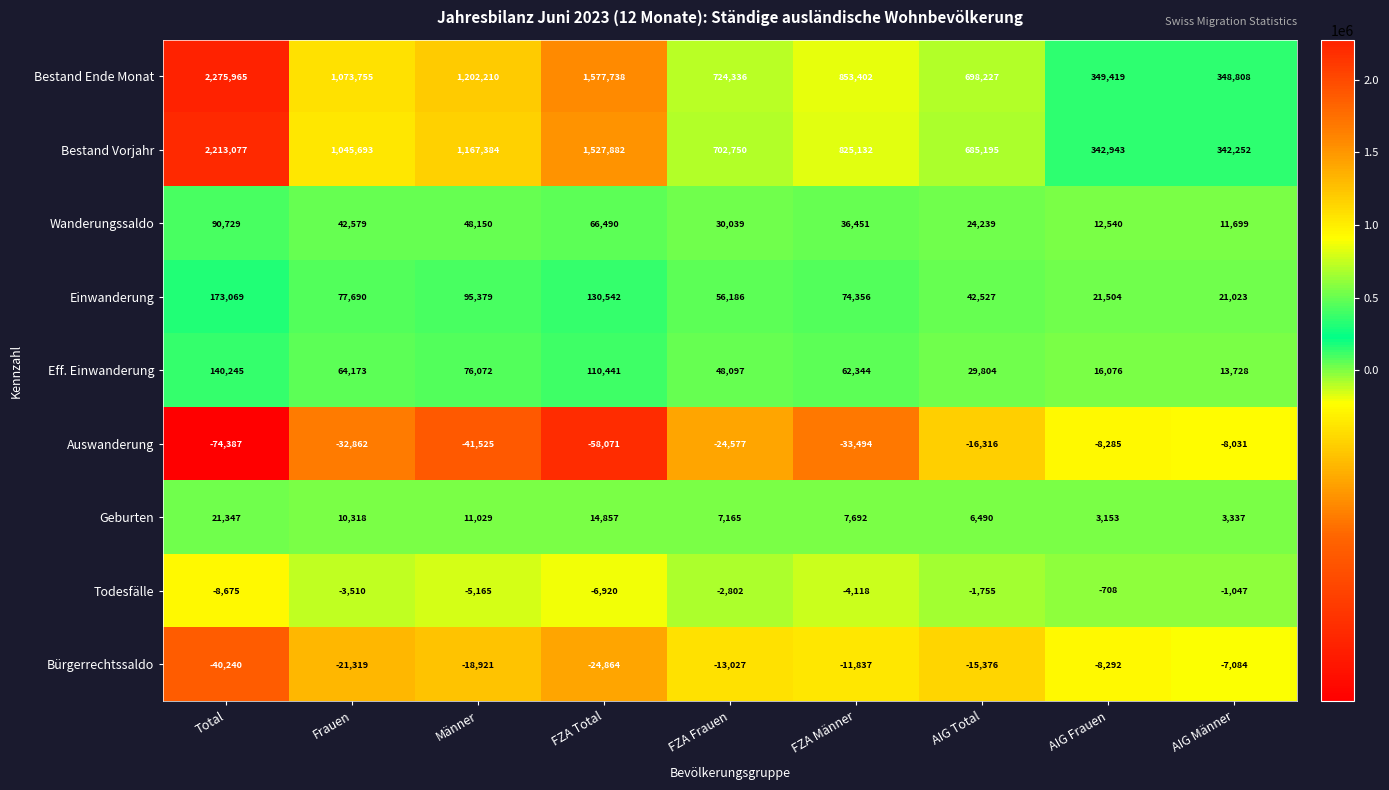

Rank the series at Total from lowest to highest value.

Auswanderung, Bürgerrechtssaldo, Todesfälle, Geburten, Wanderungssaldo, Eff. Einwanderung, Einwanderung, Bestand Vorjahr, Bestand Ende Monat